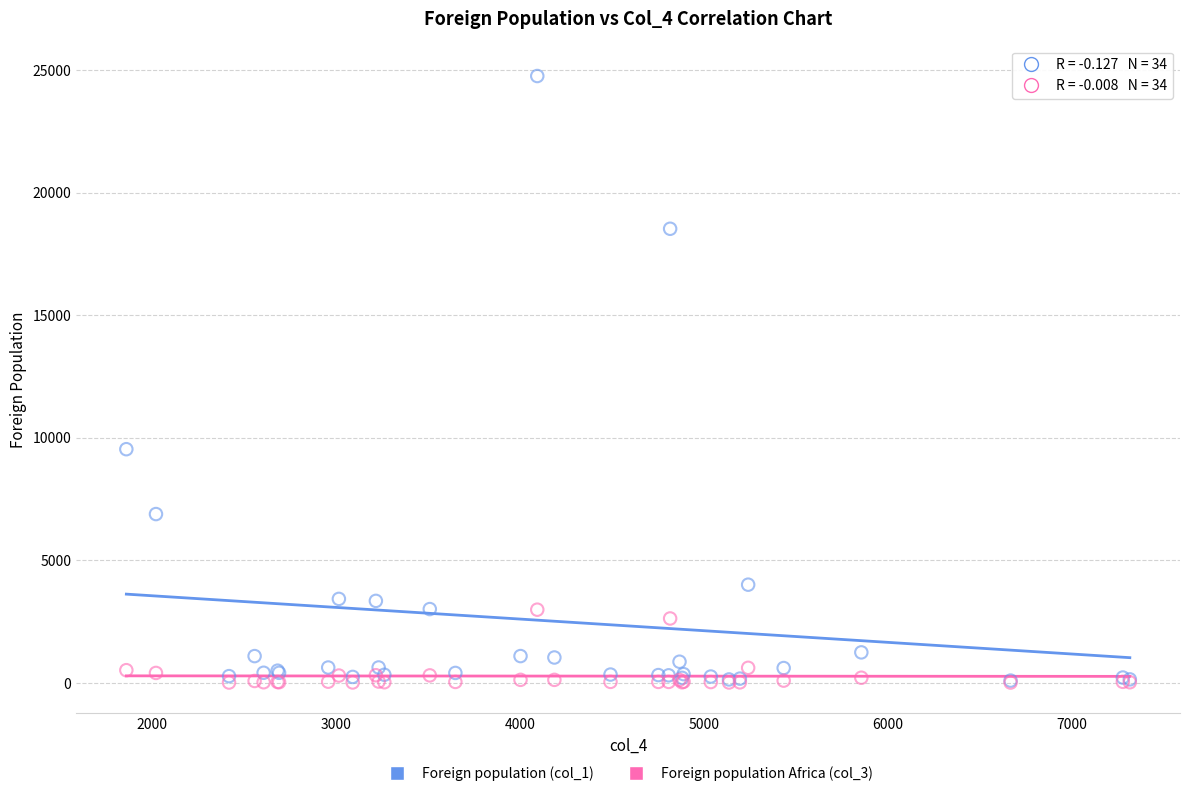

Across all series, what Y value is closest to 12388?

9537